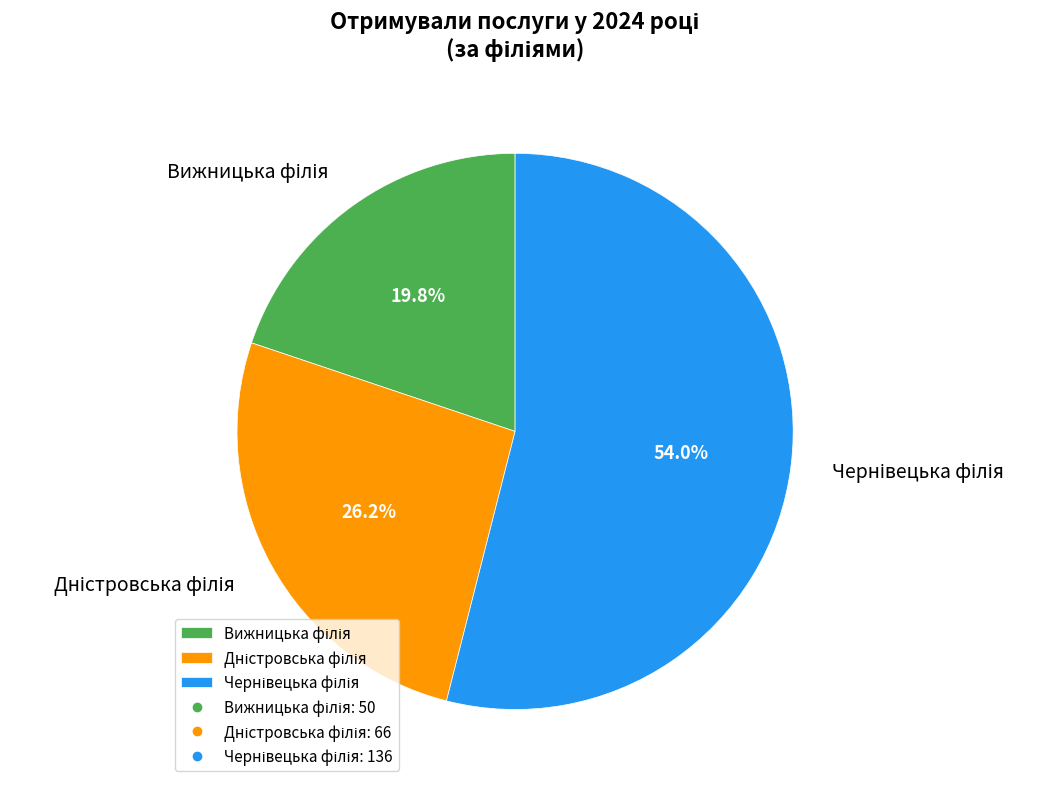

How many segments does this pie chart have?

3